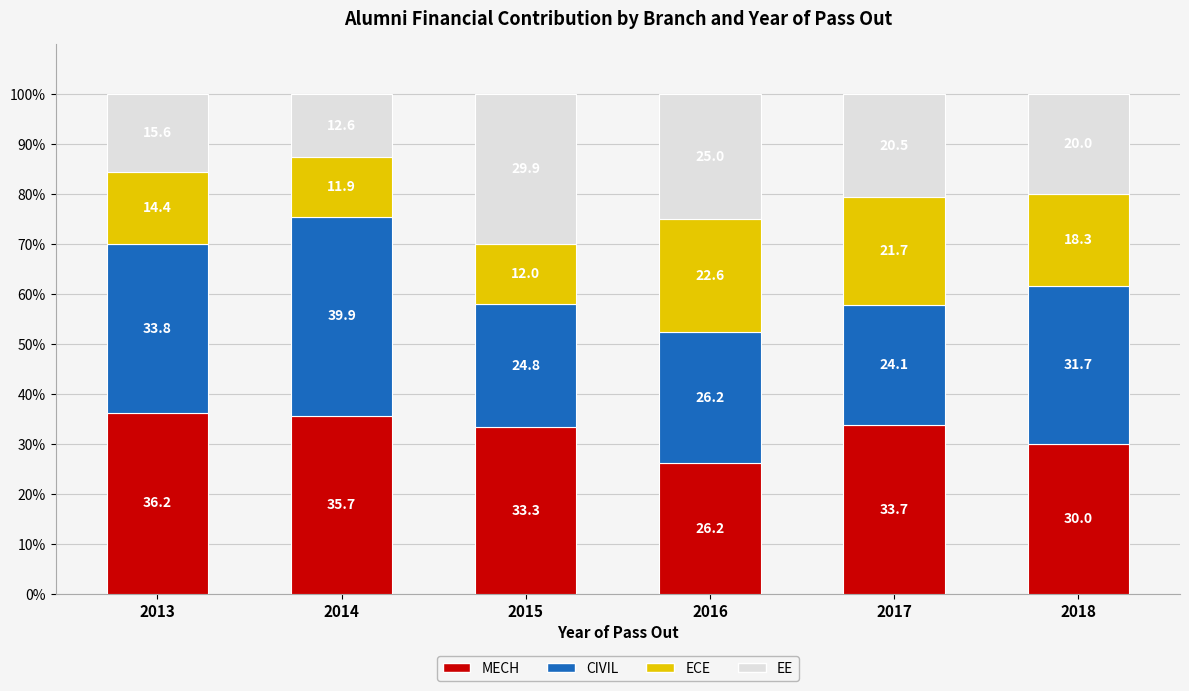

How many series are shown in this chart?

4